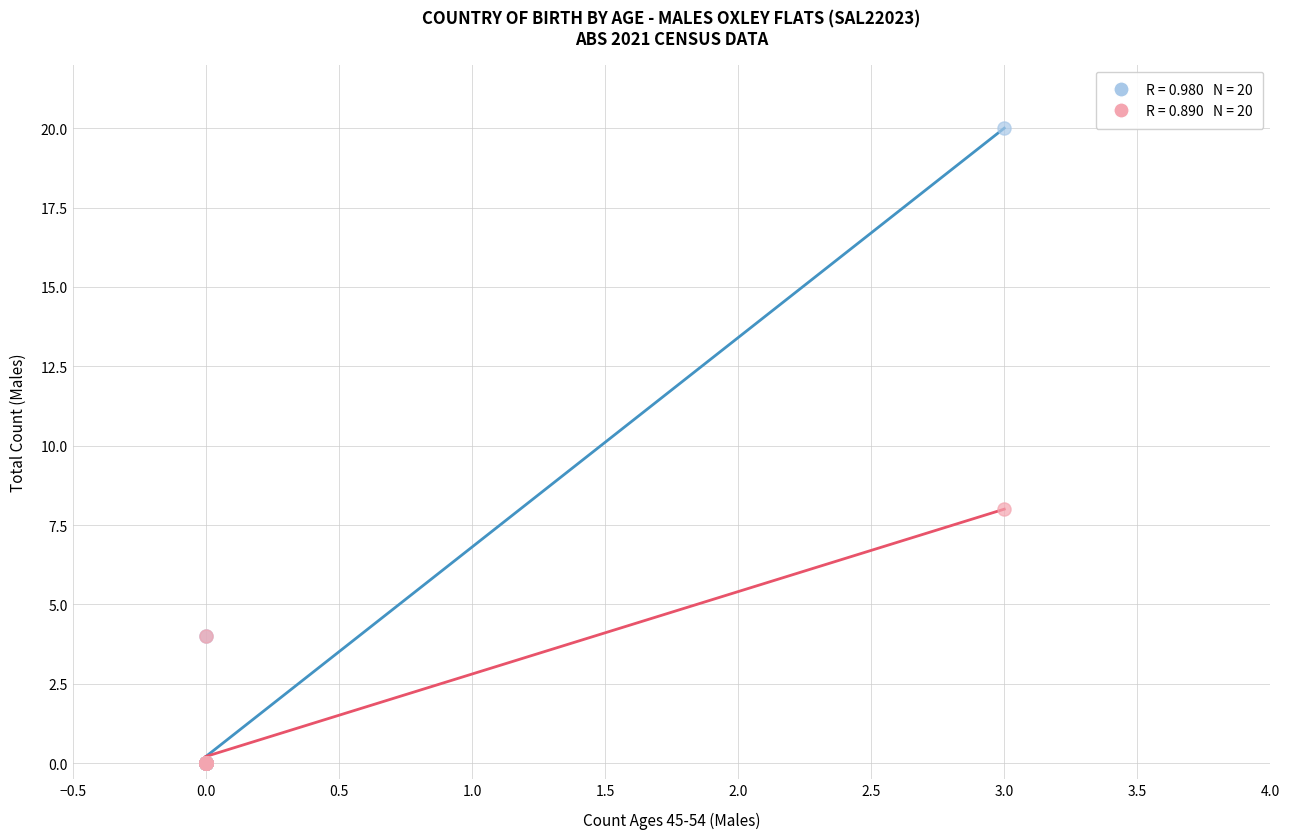

Across all series, what Y value is closest to 10?

8